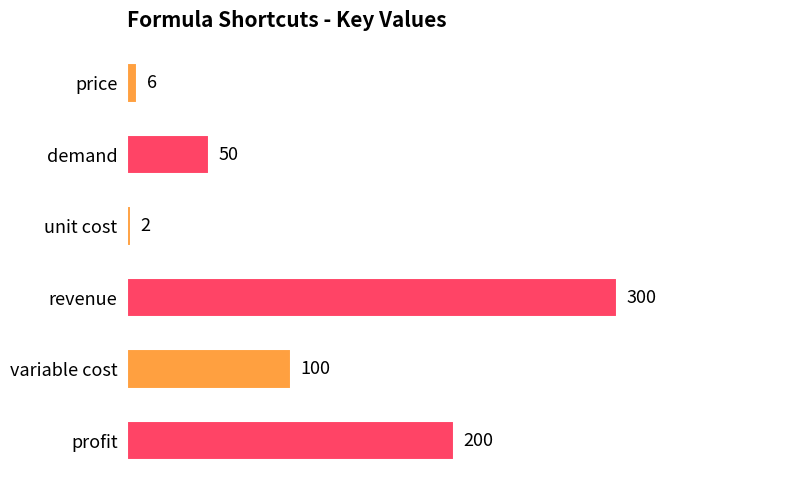

The chart shows a value of 100 at variable cost. True or false?

True